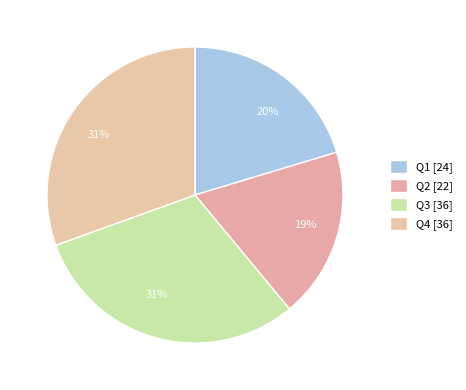

What percentage is the Q2 slice, to the nearest percent?

19%